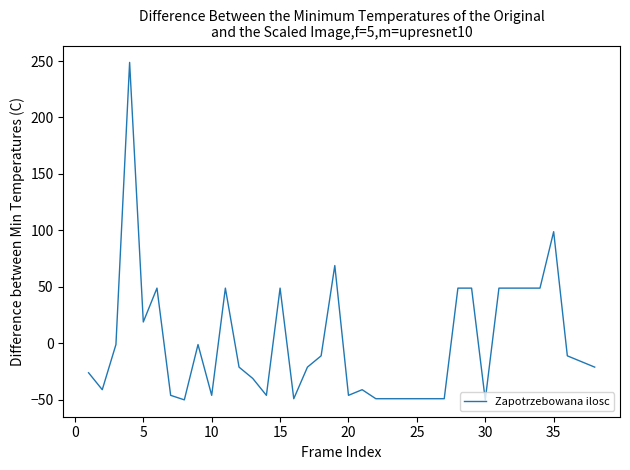

What is the greatest value displayed?

248.8